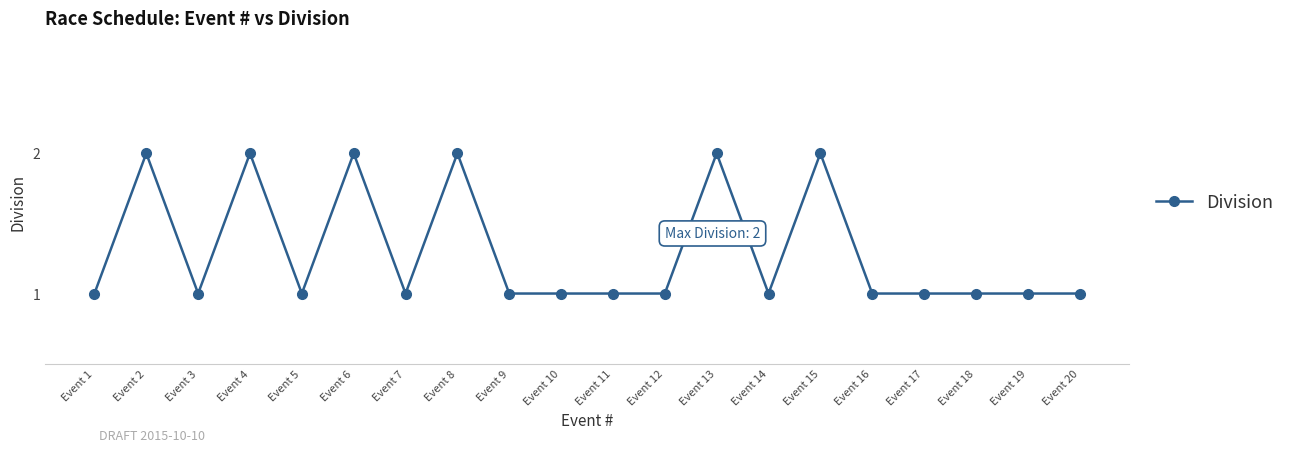

True or false: the data has more than 2 interior local peaks.

True